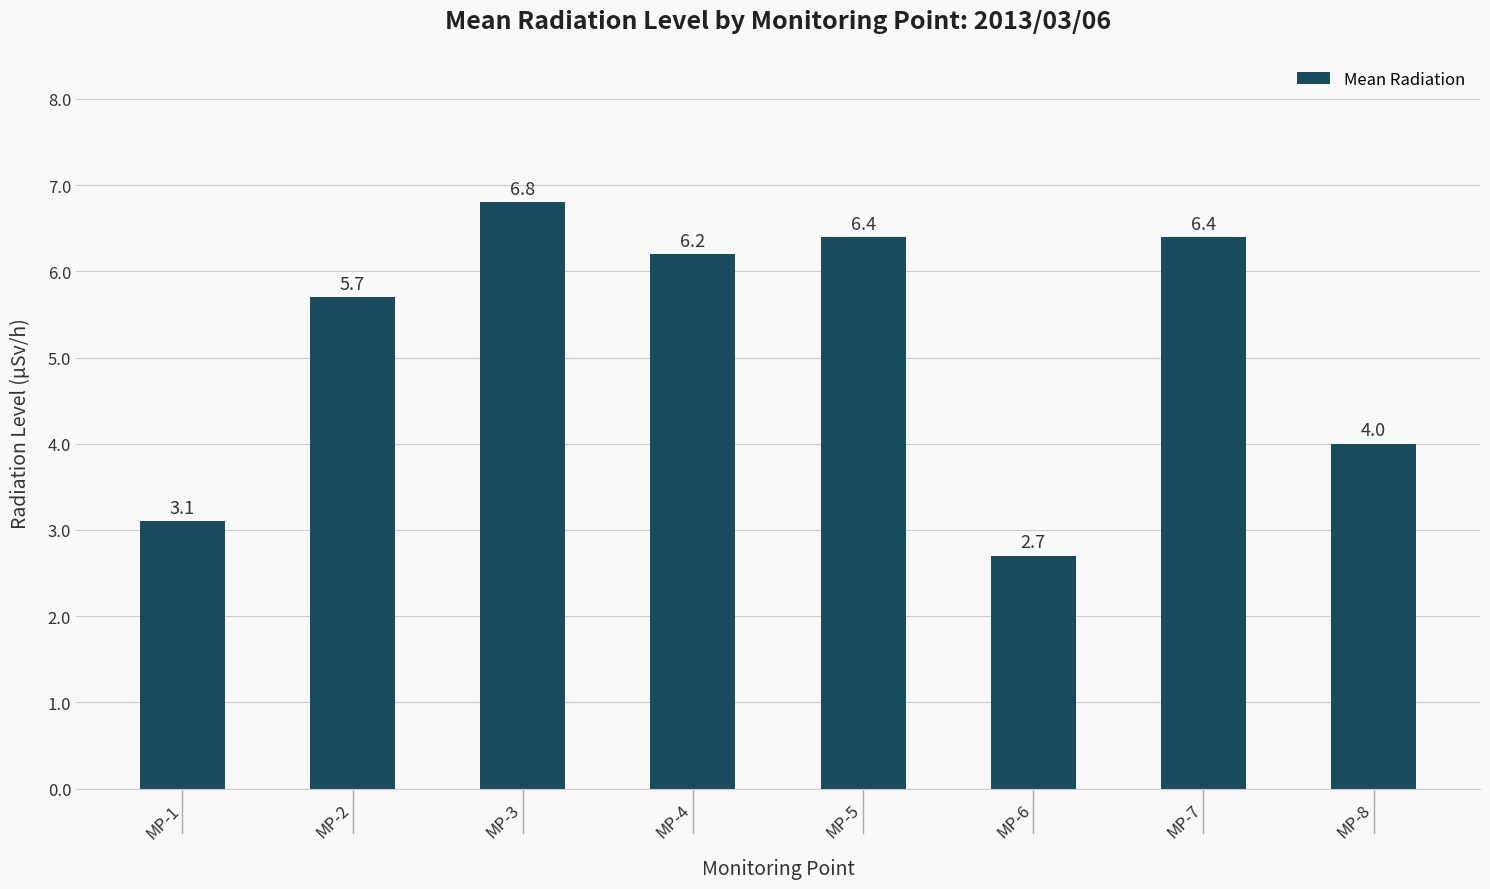

What is the difference between the second highest and minimum values?

3.7